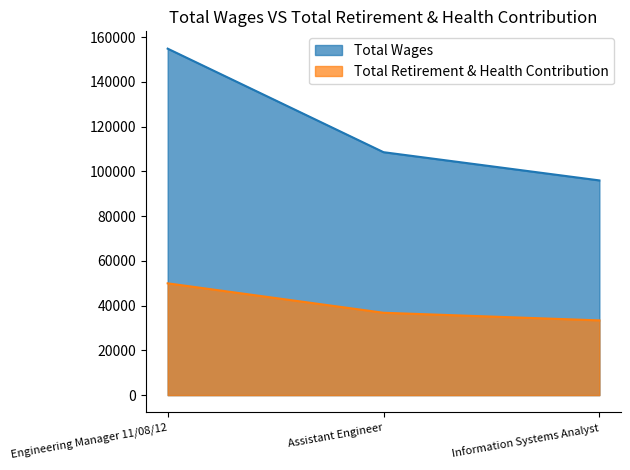

Read the Total Wages value at Assistant Engineer, to the nearest 100.

108600